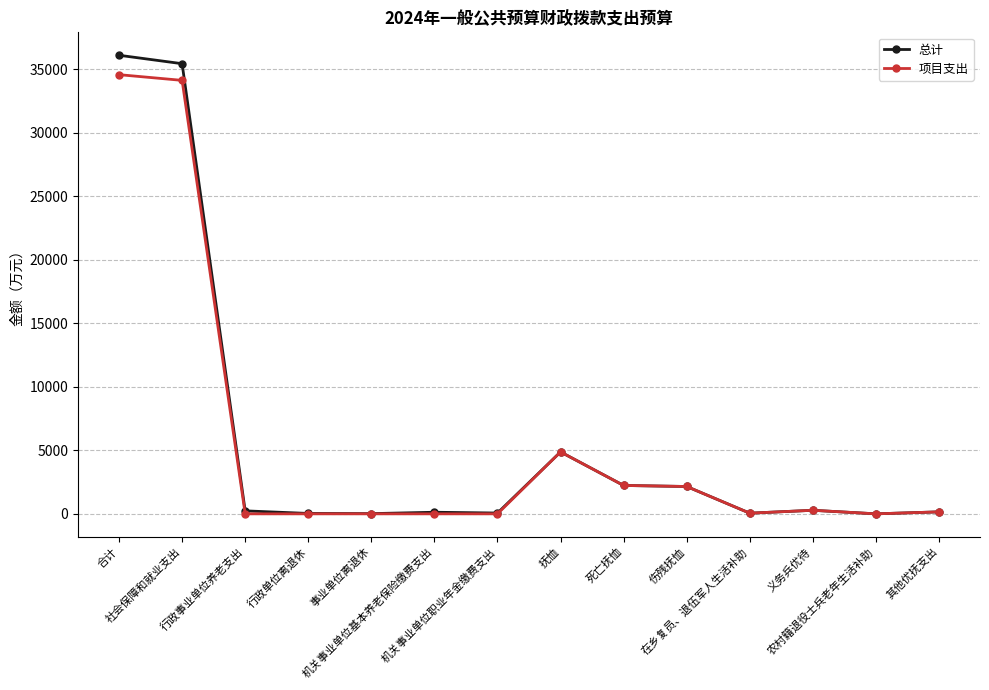

At which category is the sum across all series the highest?

合计